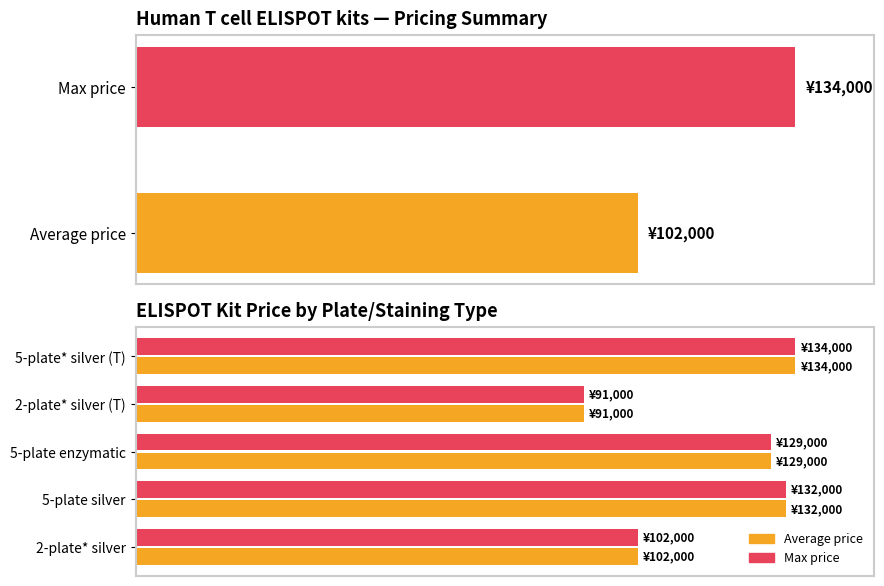

How many bars are there in each group?

2